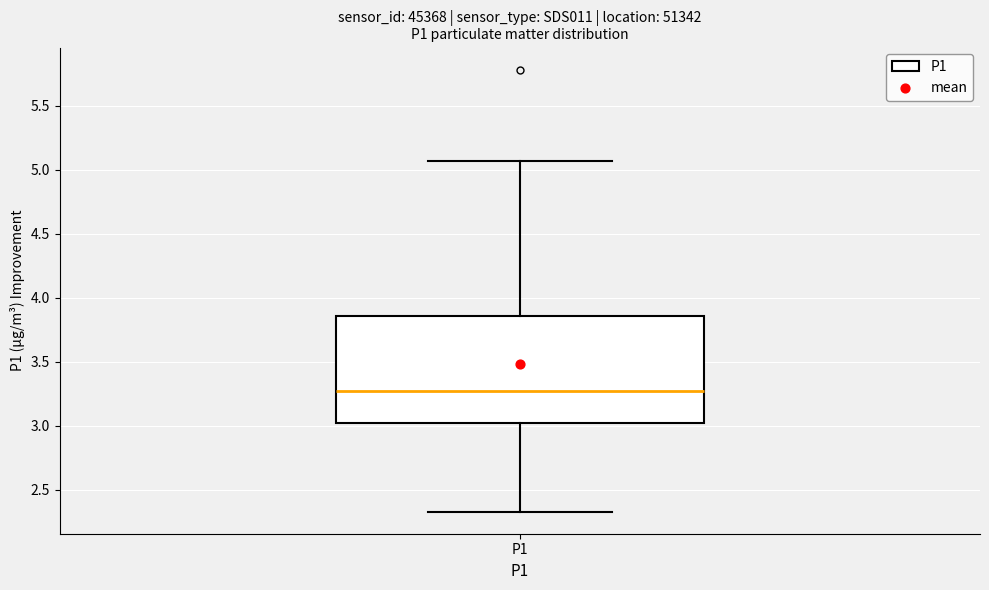

Where does the lower whisker of the box for P1 end on the y-axis? The values are not printed on the chart, so give them approximately, as read against the axis.

2.35